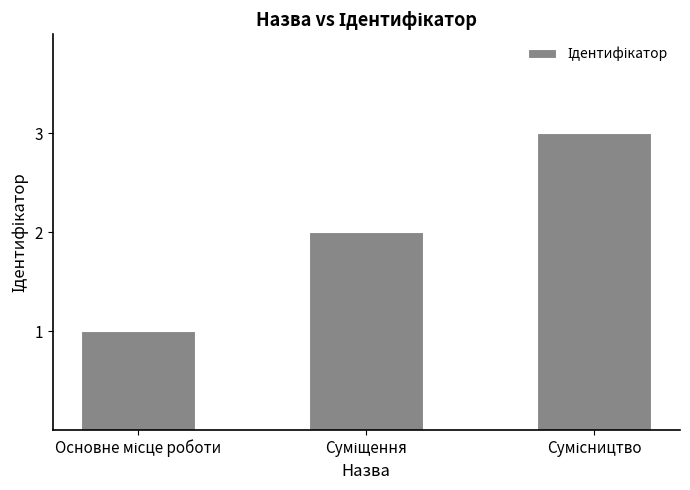

What is the smallest value displayed?

1